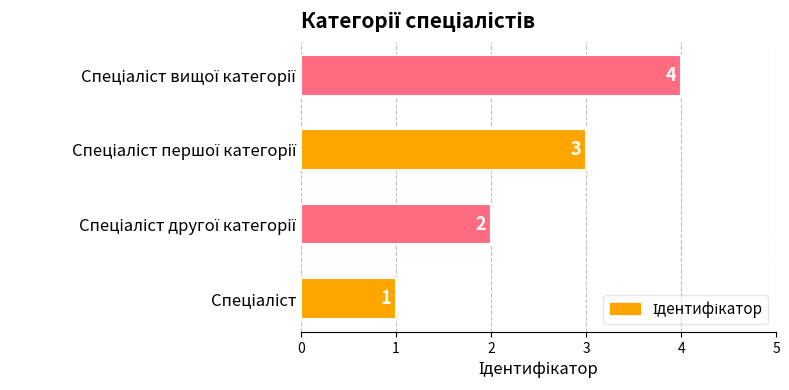

What is the smallest value displayed?

1